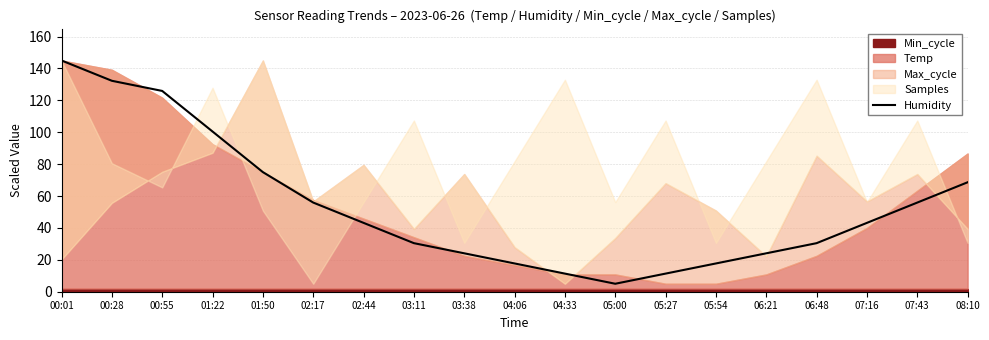

What is the greatest value displayed?

145.0